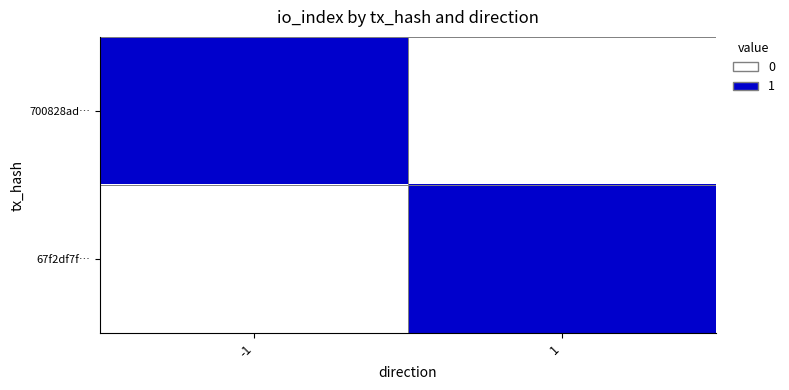

What is the total value across all series at 1?

1